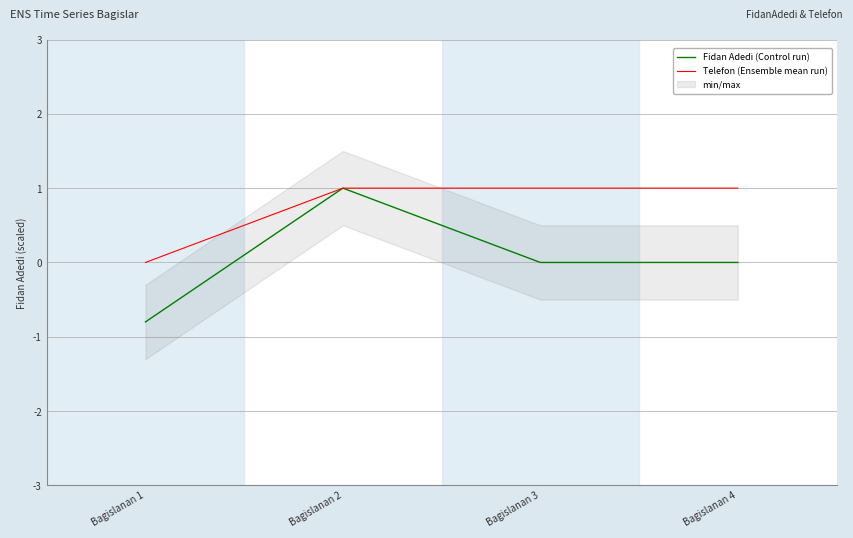

Is this an area chart (filled region under the line)?

No